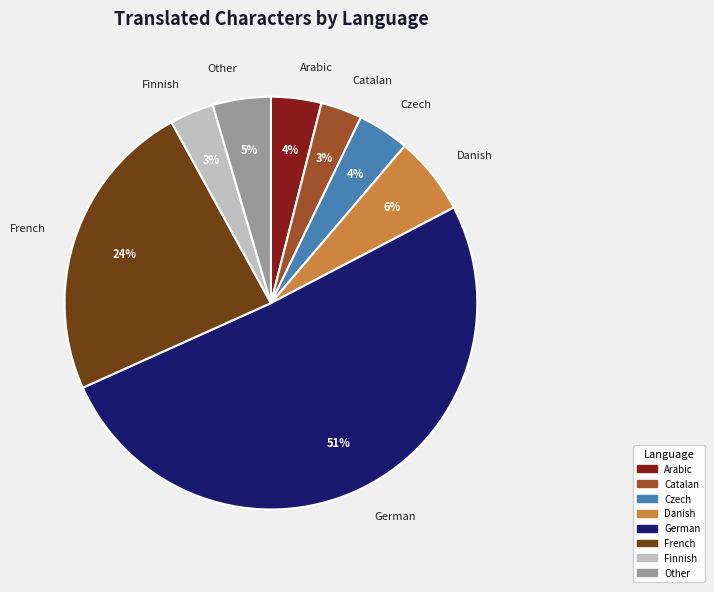

Is there any slice that represents more than half of the pie?

Yes